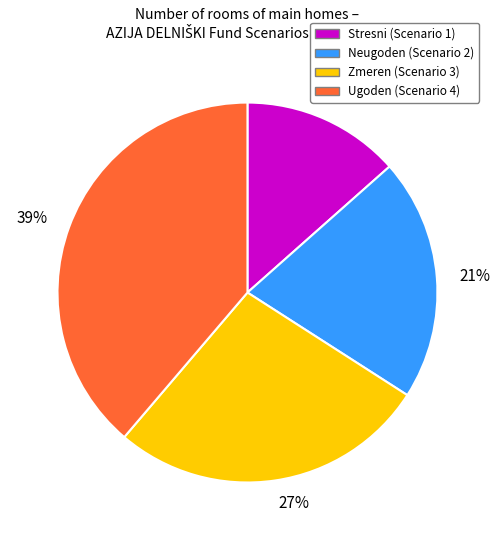

Is 39% the majority of the pie?

No